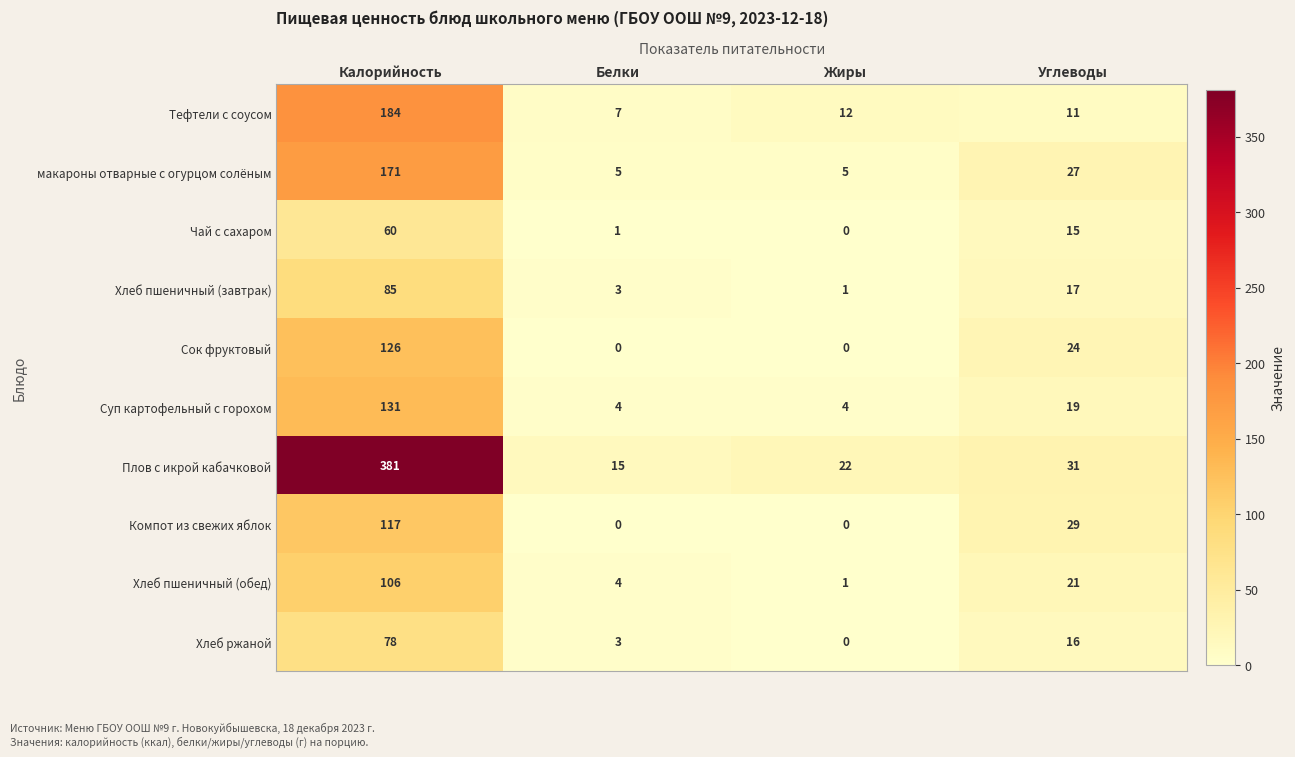

Which series changed the most between Жиры and Углеводы?

Компот из свежих яблок